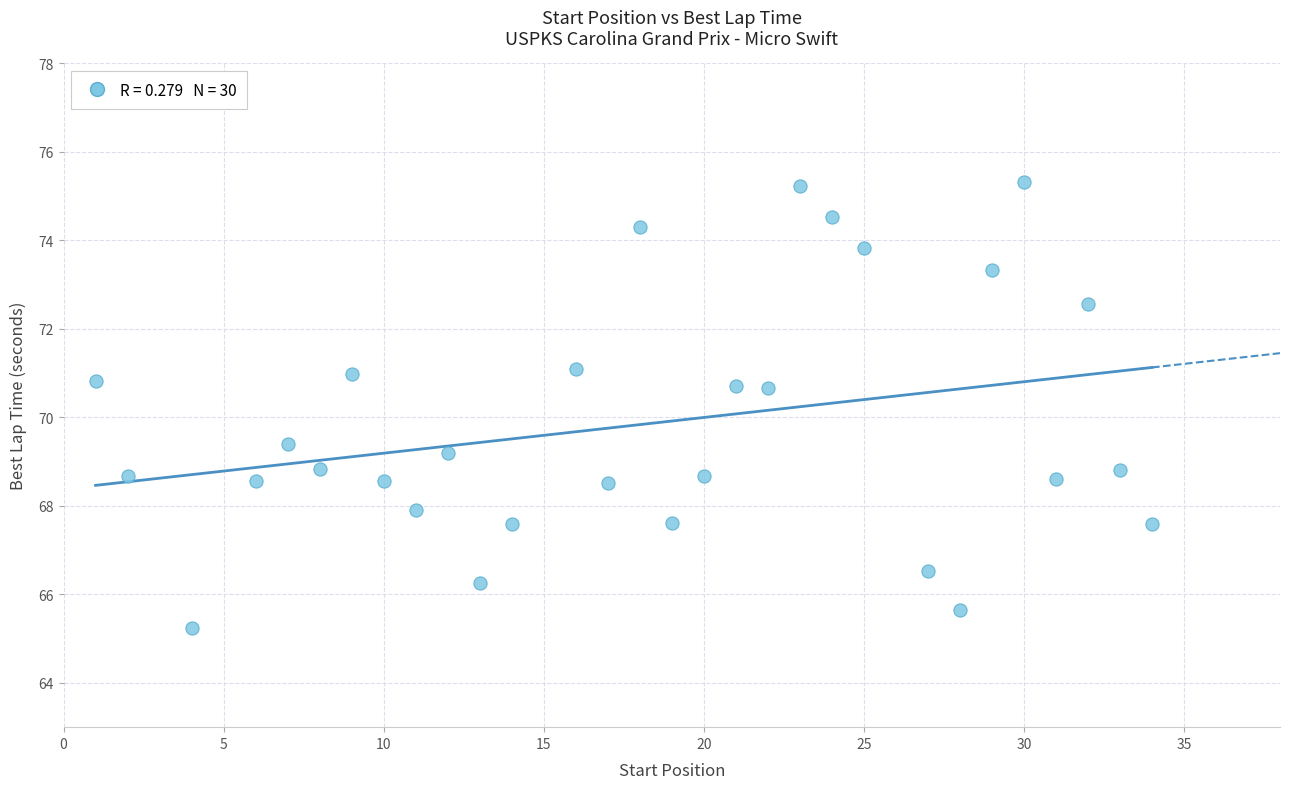

What is the range of X values (max minus min)?

33.0